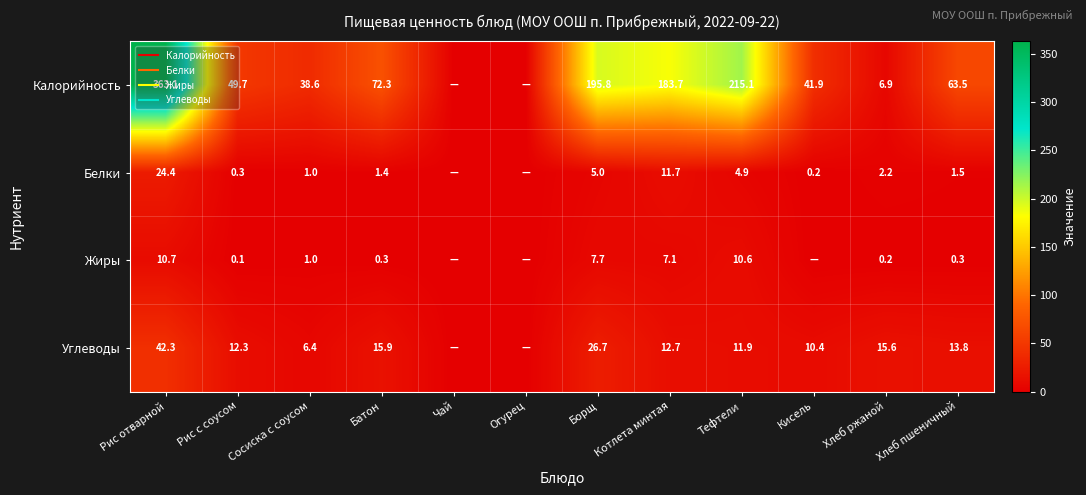

How many categories are shown in the chart?

12